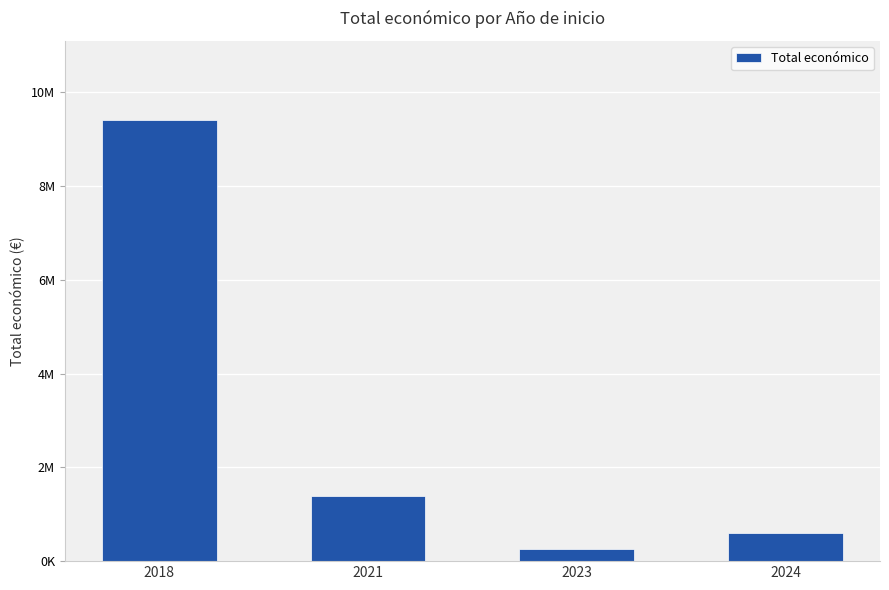

The chart shows a value of 1378572 at 2021. True or false?

True